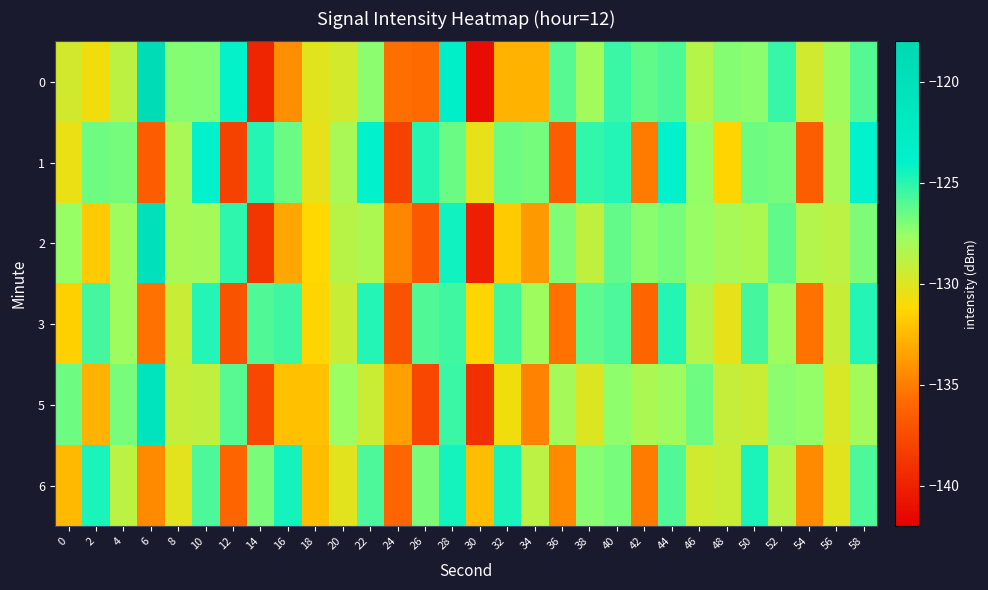

Reading left to right, extract all data points from this chart.

0: 0=-129.6	2=-130.8	4=-128.8	6=-118.9	8=-127.1	10=-127.1	12=-124.1	14=-139.8	16=-134.2	18=-130.2	20=-129.7	22=-127.3	24=-135.6	26=-135.8	28=-123.4	30=-141.2	32=-132.8	34=-132.8	36=-126.0	38=-128.0	40=-125.4	42=-126.3	44=-125.8	46=-128.6	48=-127.1	50=-127.3	52=-125.3	54=-129.5	56=-127.8	58=-126.0
1: 0=-130.5	2=-126.6	4=-126.8	6=-136.5	8=-128.2	10=-123.8	12=-138.1	14=-124.9	16=-126.5	18=-130.3	20=-128.2	22=-123.8	24=-138.1	26=-124.9	28=-126.5	30=-130.3	32=-126.6	34=-126.8	36=-136.5	38=-125.2	40=-124.8	42=-135.1	44=-123.9	46=-127.5	48=-131.3	50=-126.6	52=-126.8	54=-136.5	56=-128.2	58=-123.8
2: 0=-127.6	2=-131.8	4=-127.8	6=-119.9	8=-128.1	10=-128.1	12=-125.1	14=-138.8	16=-133.2	18=-131.2	20=-128.7	22=-128.3	24=-134.6	26=-136.8	28=-124.4	30=-140.2	32=-131.8	34=-133.8	36=-127.0	38=-129.0	40=-126.4	42=-127.3	44=-126.8	46=-127.6	48=-128.1	50=-128.3	52=-126.3	54=-128.5	56=-128.8	58=-127.0
3: 0=-131.5	2=-125.6	4=-127.8	6=-135.5	8=-129.2	10=-124.8	12=-137.1	14=-125.9	16=-125.5	18=-131.3	20=-129.2	22=-124.8	24=-137.1	26=-125.9	28=-125.5	30=-131.3	32=-125.6	34=-127.8	36=-135.5	38=-126.2	40=-125.8	42=-136.1	44=-124.9	46=-128.5	48=-130.3	50=-125.6	52=-127.8	54=-135.5	56=-129.2	58=-124.8
5: 0=-126.6	2=-132.8	4=-126.8	6=-120.9	8=-129.1	10=-129.1	12=-126.1	14=-137.8	16=-132.2	18=-132.2	20=-127.7	22=-129.3	24=-133.6	26=-137.8	28=-125.4	30=-139.2	32=-130.8	34=-134.8	36=-128.0	38=-130.0	40=-127.4	42=-128.3	44=-127.8	46=-126.6	48=-129.1	50=-129.3	52=-127.3	54=-127.5	56=-129.8	58=-128.0
6: 0=-132.5	2=-124.6	4=-128.8	6=-134.5	8=-130.2	10=-125.8	12=-136.1	14=-126.9	16=-124.5	18=-132.3	20=-130.2	22=-125.8	24=-136.1	26=-126.9	28=-124.5	30=-132.3	32=-124.6	34=-128.8	36=-134.5	38=-127.2	40=-126.8	42=-135.1	44=-125.9	46=-129.5	48=-129.3	50=-124.6	52=-128.8	54=-134.5	56=-130.2	58=-125.8